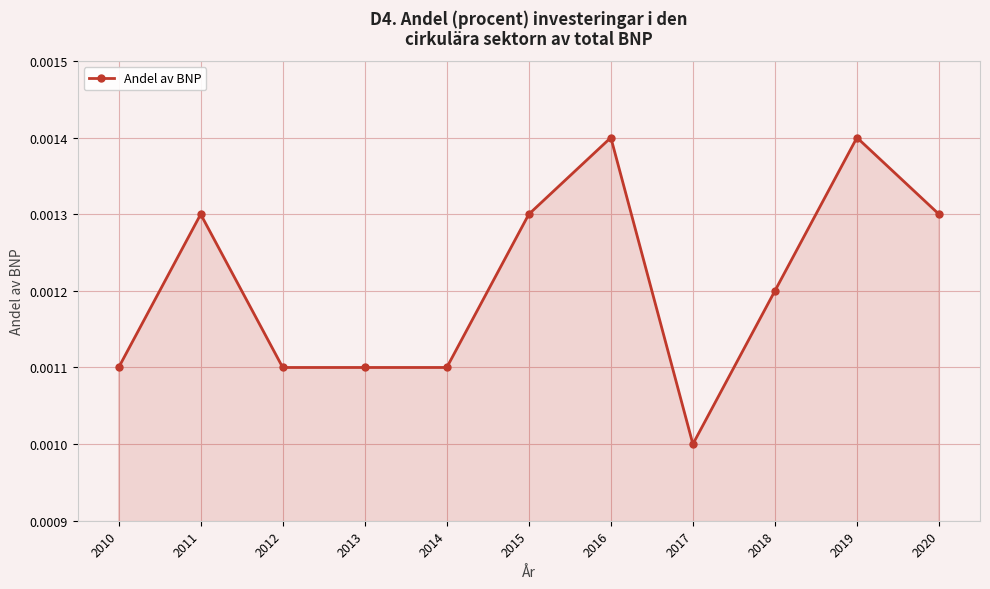

How many lines are shown in the chart?

1